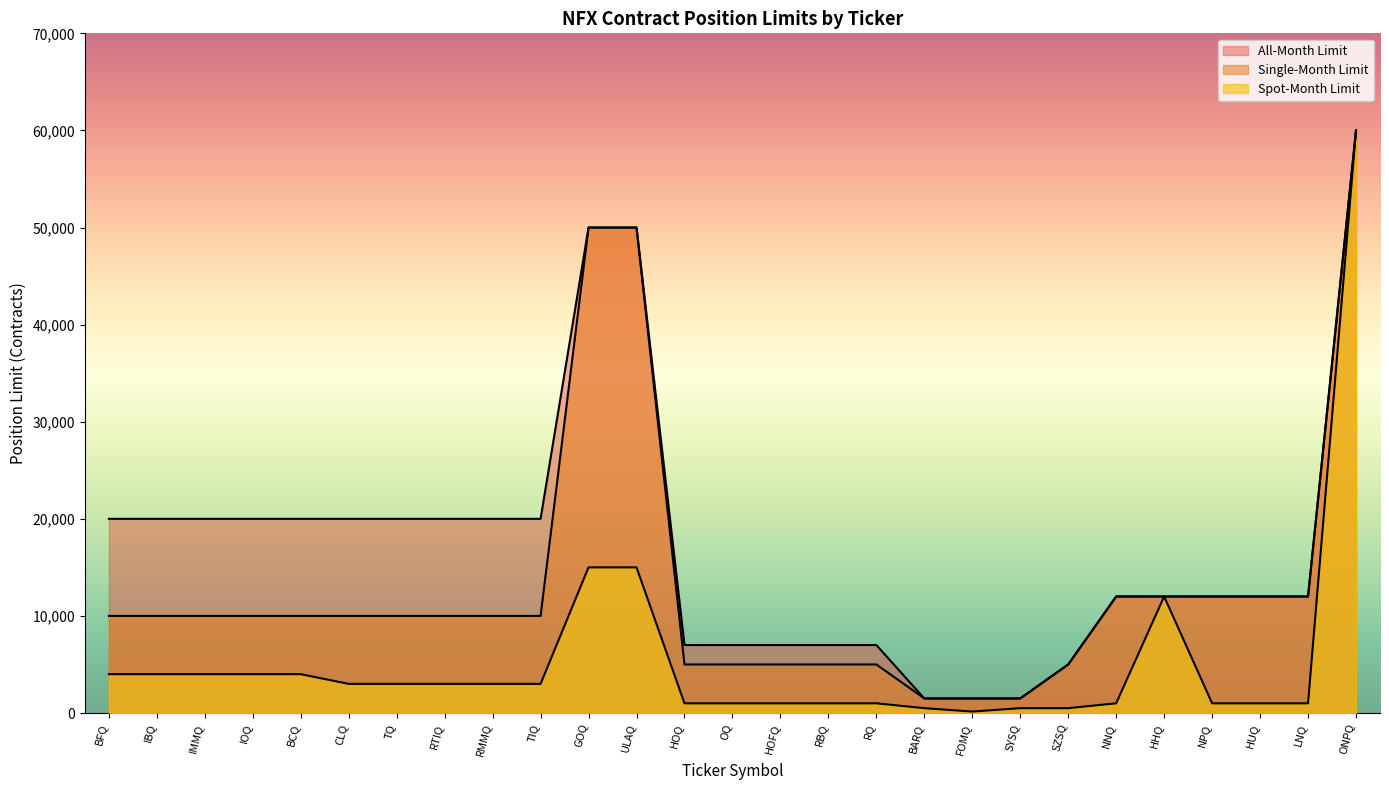

Is the value of All-Month Limit at CLQ greater than the value of Spot-Month Limit at OQ?

Yes